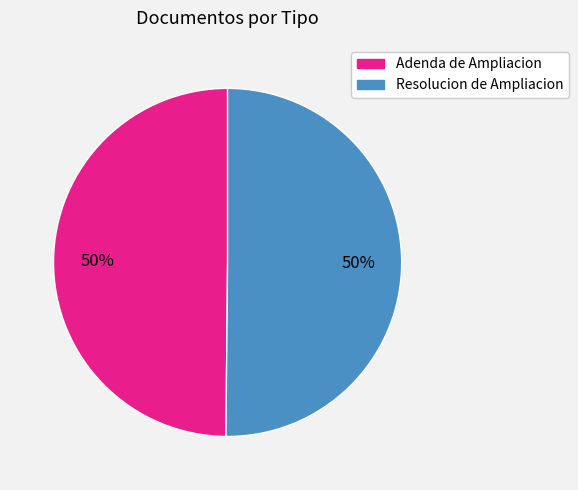

Approximately how many times larger is the value at Resolucion de Ampliacion compared to Adenda de Ampliacion?

1.0